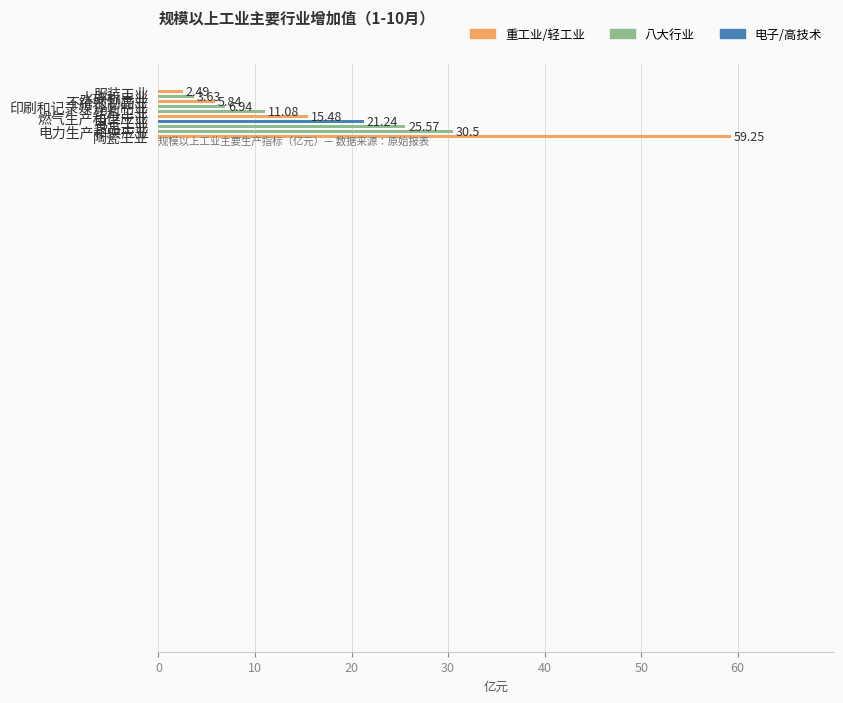

What is the difference between the maximum and minimum values?

56.8